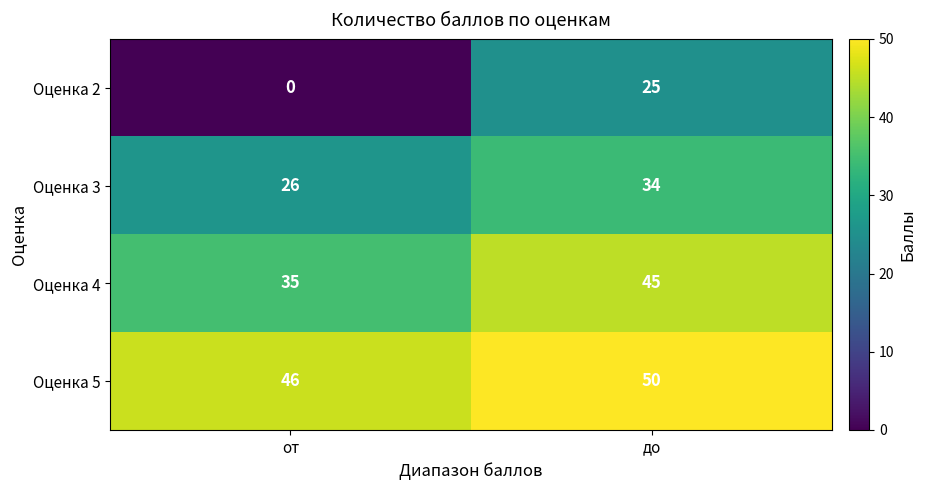

True or false: Оценка 2 has a value of 25 at до.

True